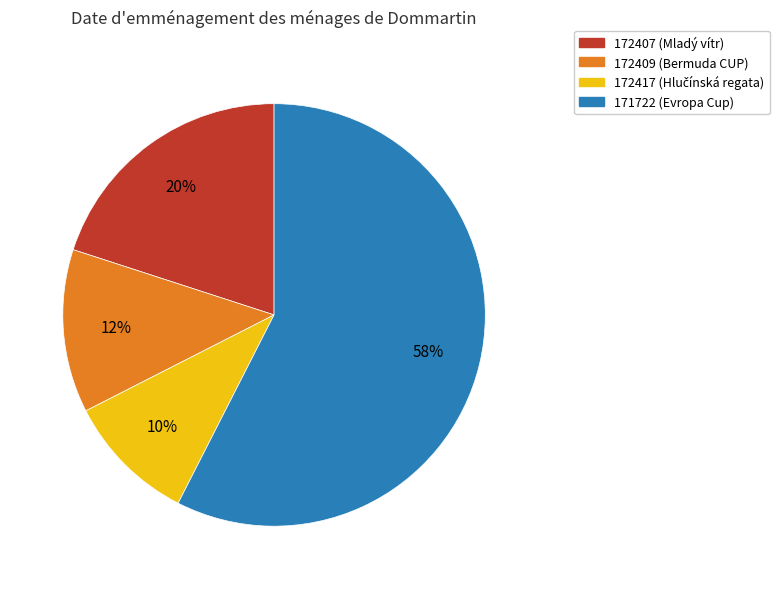

Is the sum of 172407 (Mladý vítr) and 171722 (Evropa Cup) greater than half?

Yes